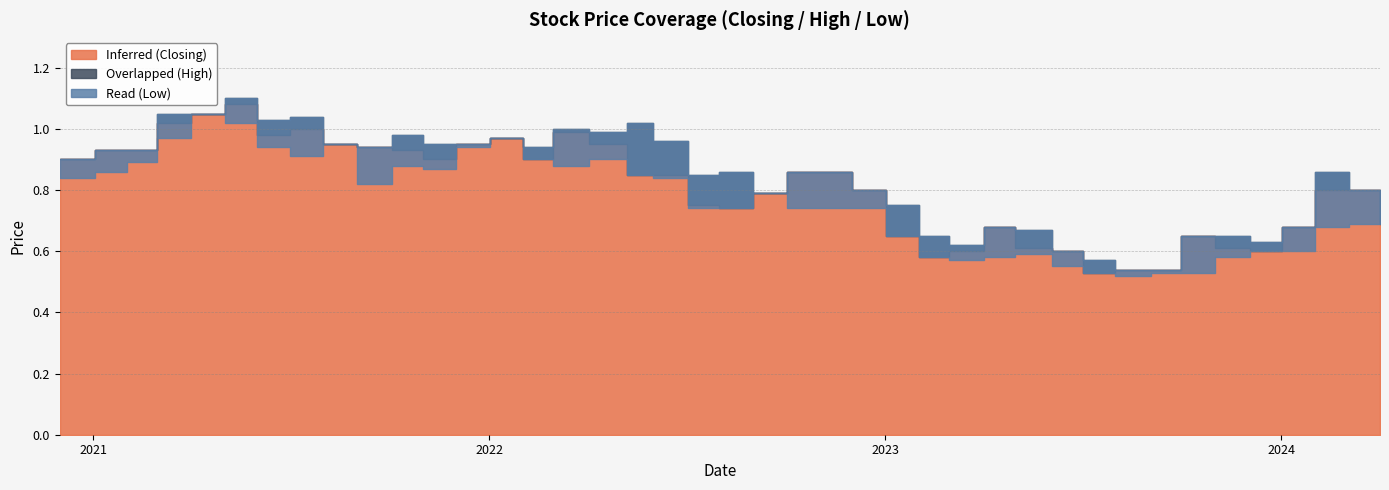

Which category has the lowest value in the Overlapped (High) series?

03/09/2023